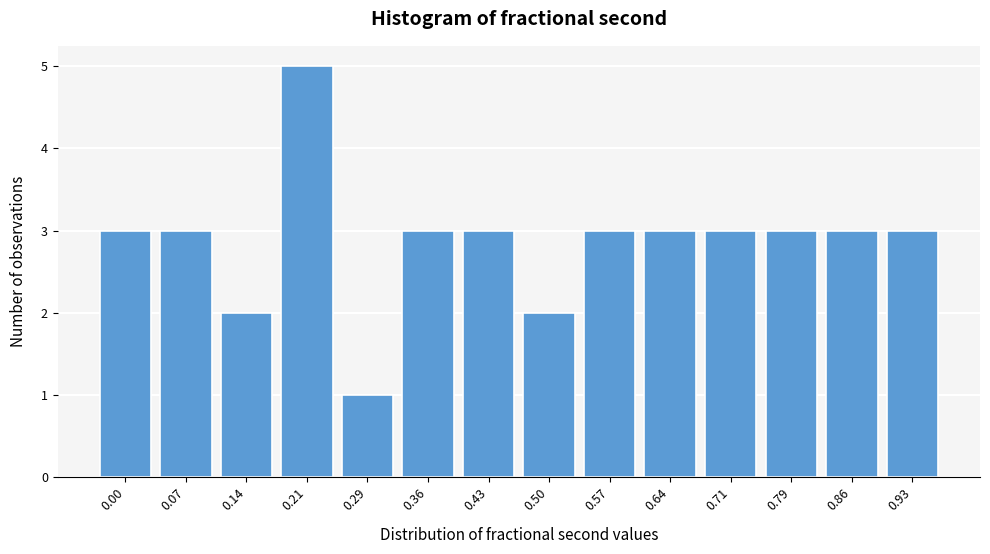

Reading left to right, transcribe all the data shown in this chart.

0.00=3	0.07=3	0.14=2	0.21=5	0.29=1	0.36=3	0.43=3	0.50=2	0.57=3	0.64=3	0.71=3	0.79=3	0.86=3	0.93=3